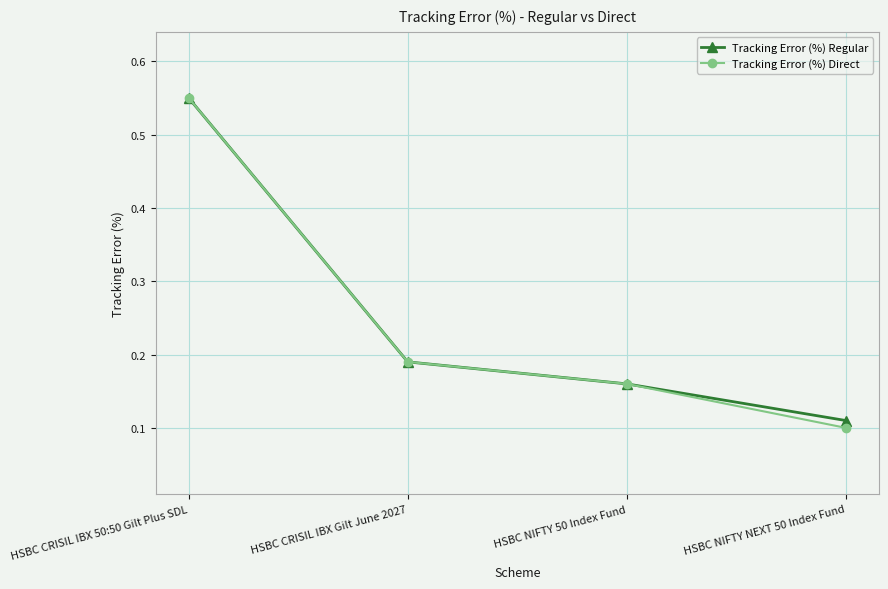

At which category is the sum across all series the highest?

HSBC CRISIL IBX 50:50 Gilt Plus SDL